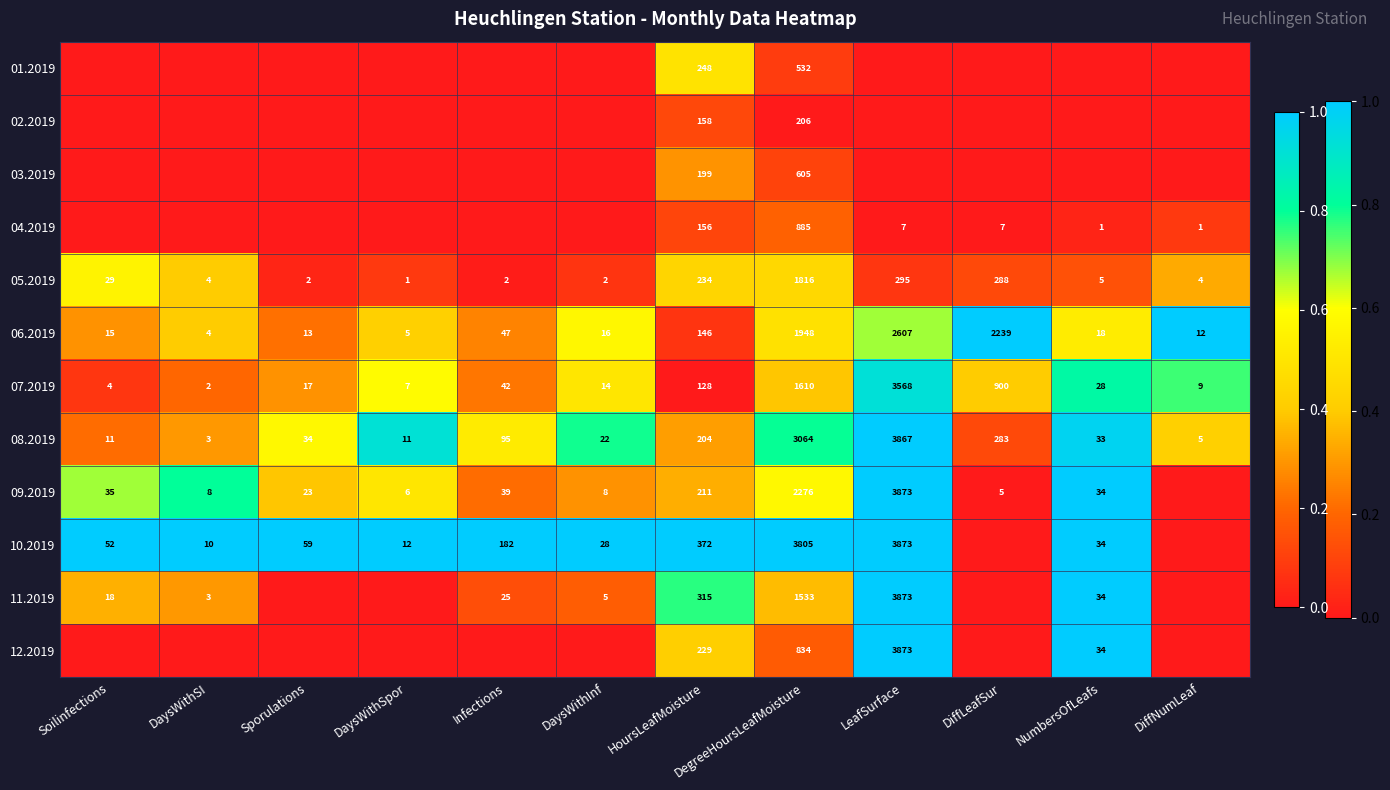

Is the value of 06.2019 at Infections greater than the value of 05.2019 at Soilinfections?

Yes